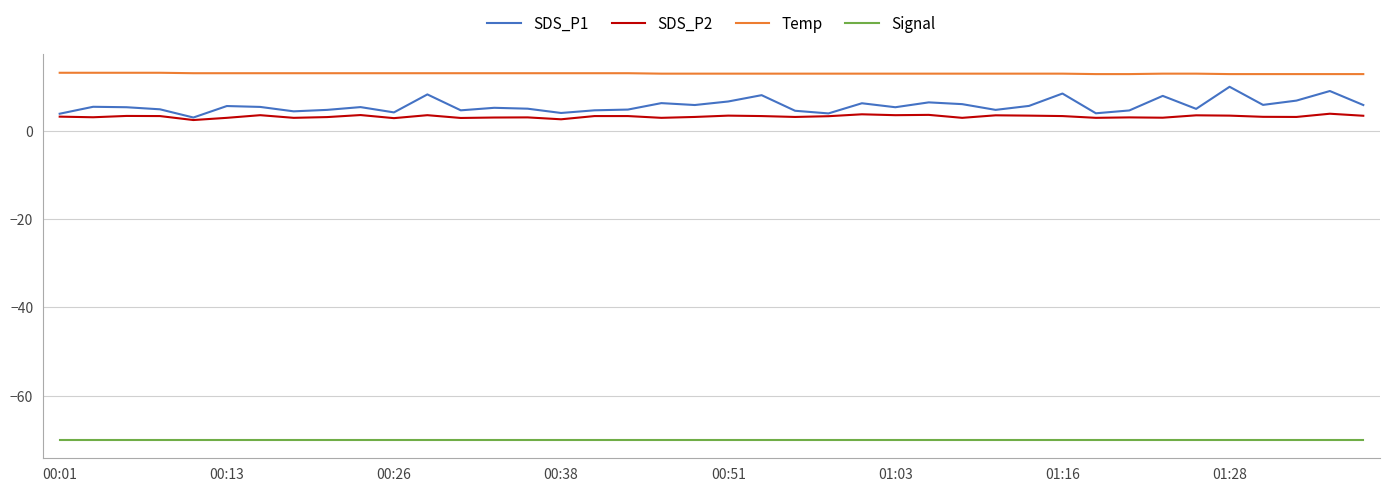

What is the minimum value for Signal?

-70.0